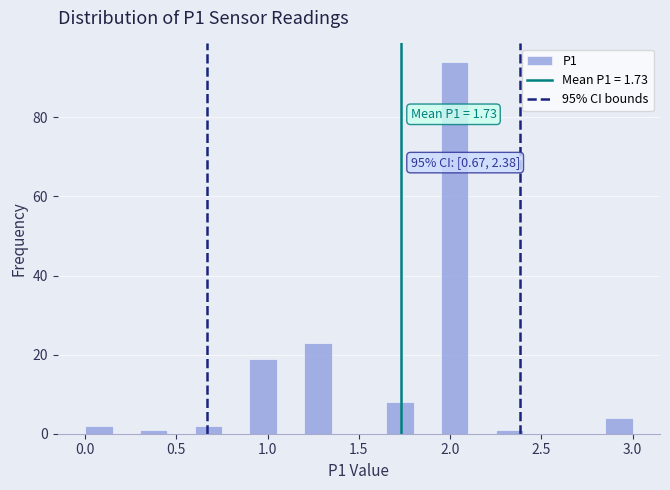

Read against the x-axis, roughly where is the centre of the tallest bar?

2.05